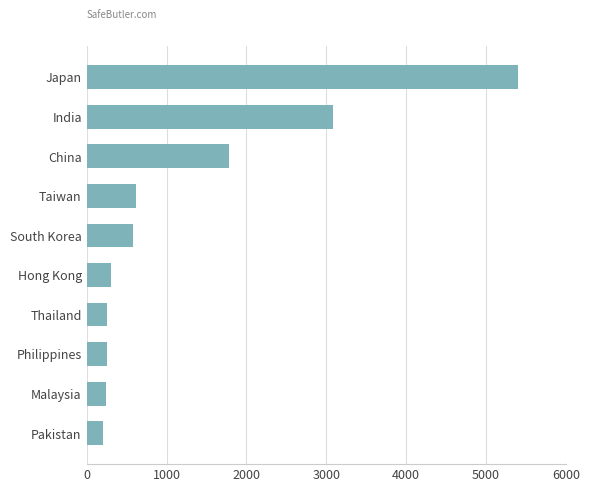

What is the change in value from Japan to Philippines?

-5148